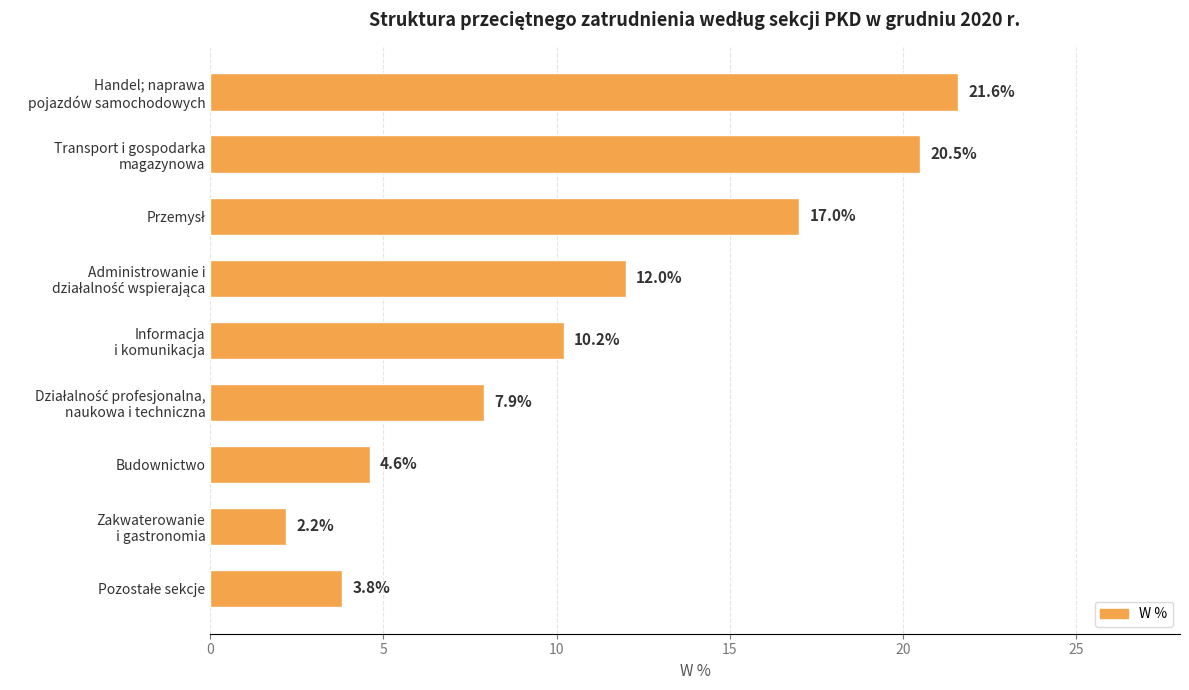

What is the difference between the maximum and minimum values?

19.4